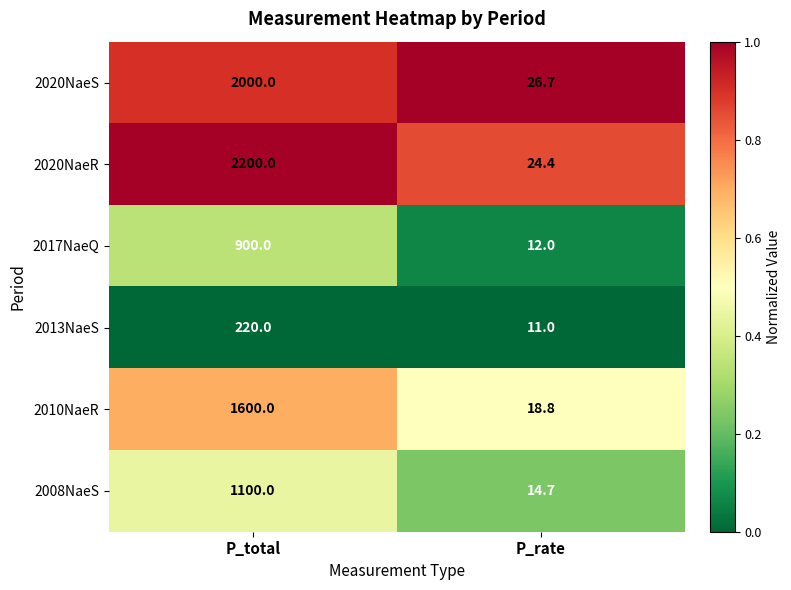

True or false: 2013NaeS has a value of 5.4 at P_rate.

False